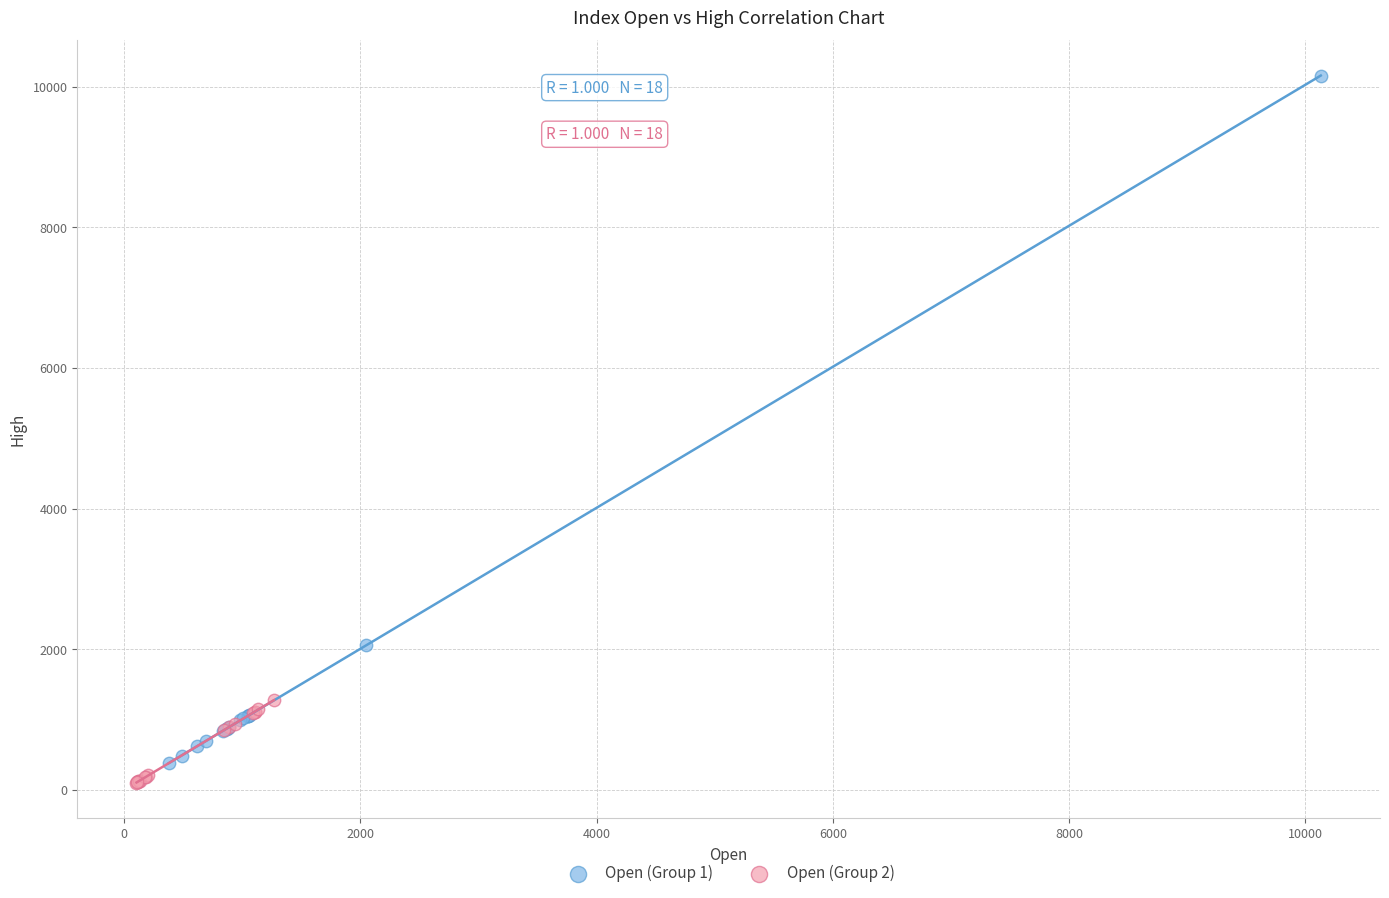

Which series has the largest Y range (max minus min)?

Open (Group 1)